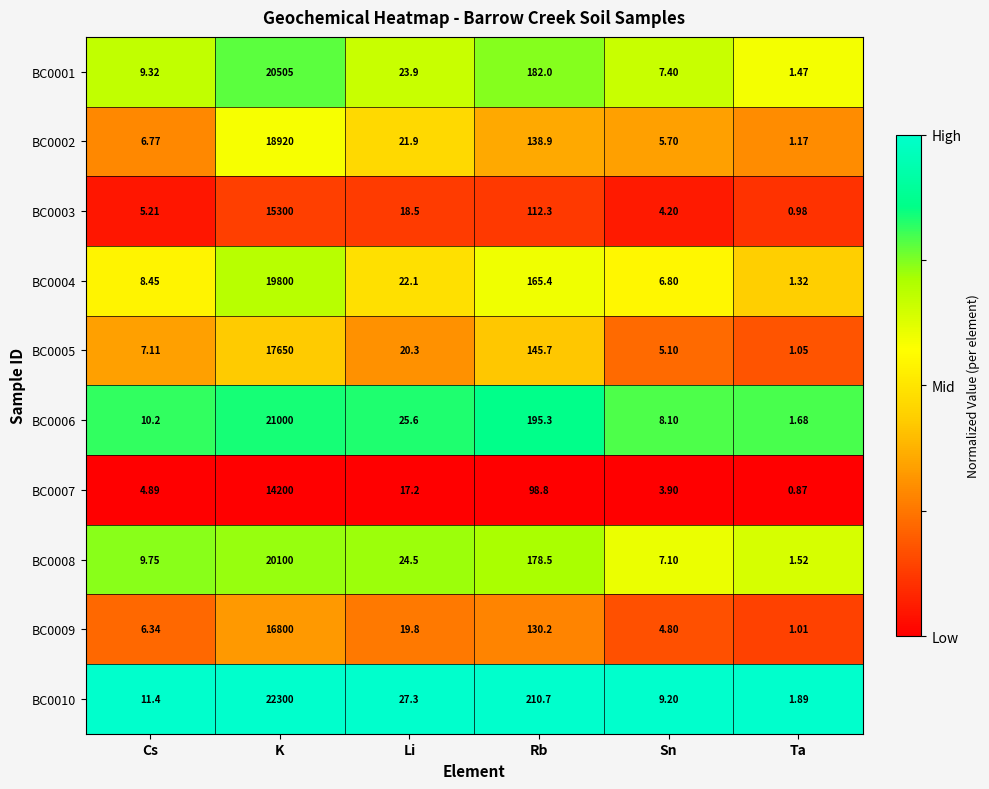

At Sn, list the series in order from largest to smallest.

BC0010, BC0006, BC0001, BC0008, BC0004, BC0002, BC0005, BC0009, BC0003, BC0007